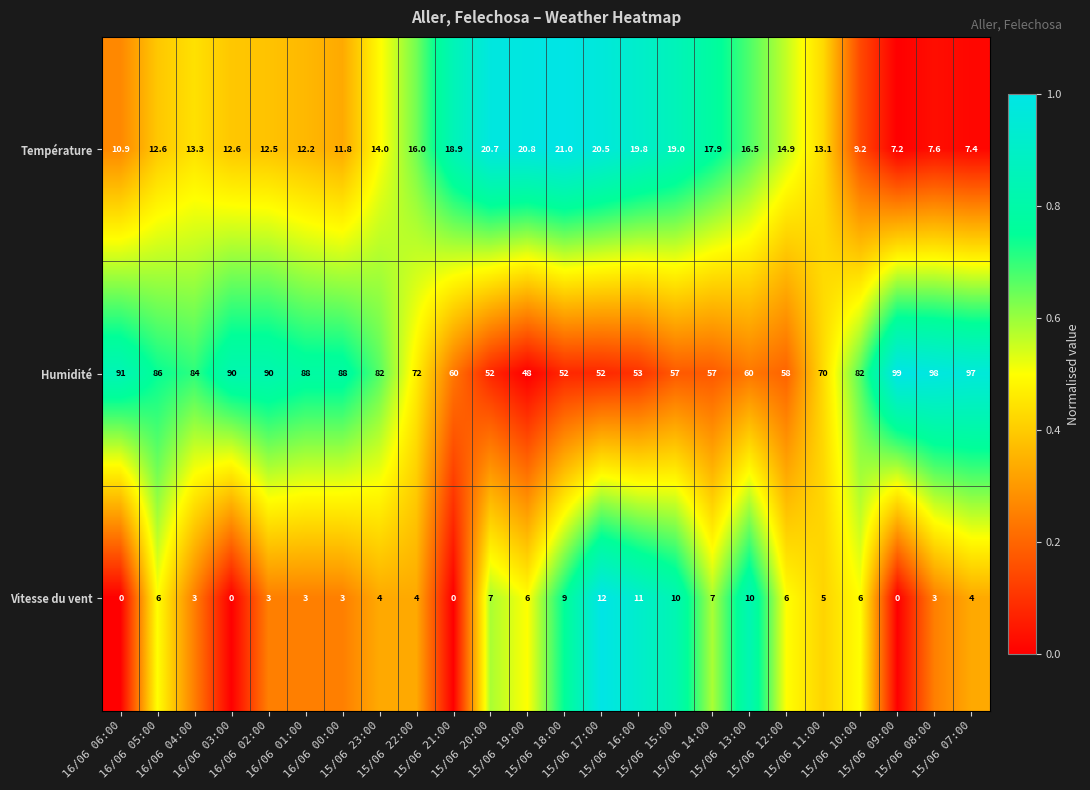

At how many categories does at least one series exceed 28?

24